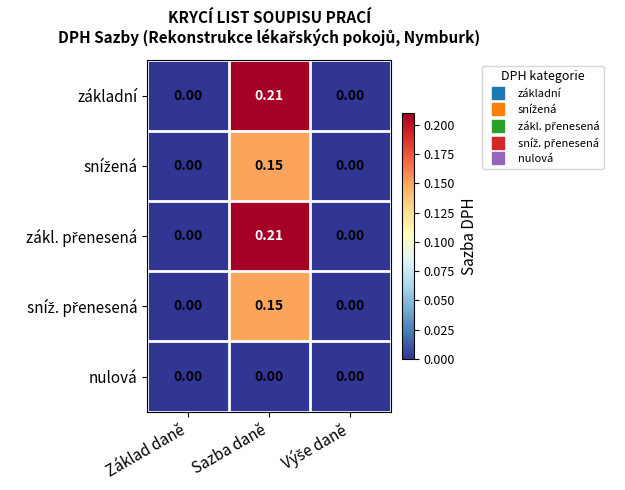

At which category is the sum across all series the highest?

Sazba daně